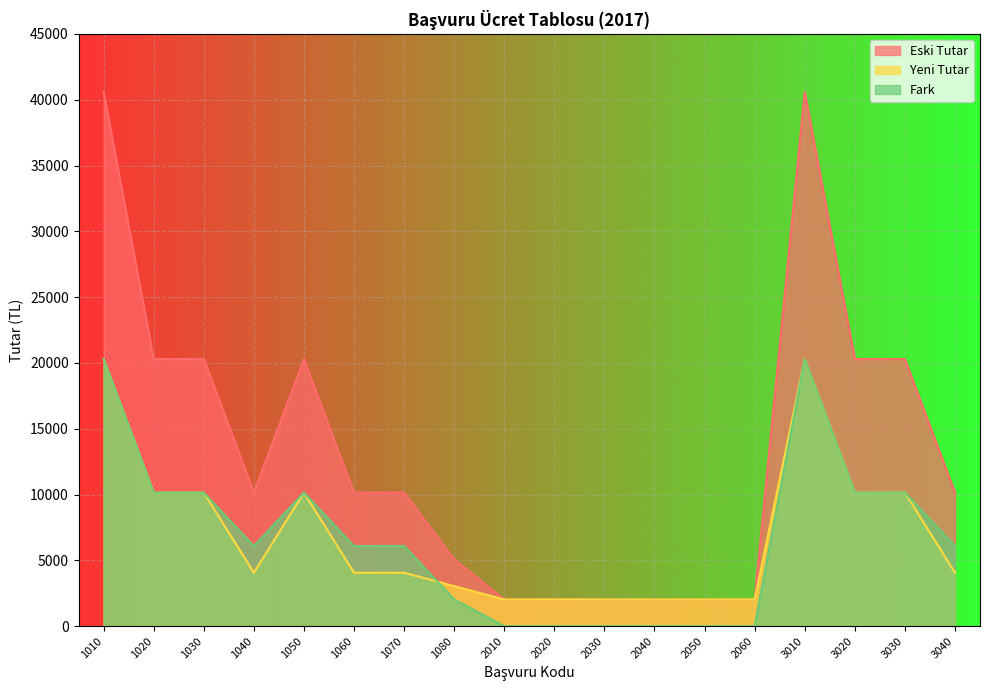

Reading left to right, list all the values displayed in this chart.

Eski Tutar: 40590.0	20295.0	20295.0	10147.5	20295.0	10147.5	10147.5	5073.8	2029.5	2029.5	2029.5	2029.5	2029.5	2029.5	40590.0	20295.0	20295.0	10147.5
Yeni Tutar: 20295.0	10147.5	10147.5	4059.0	10147.5	4059.0	4059.0	3044.2	2029.5	2029.5	2029.5	2029.5	2029.5	2029.5	20295.0	10147.5	10147.5	4059.0
Fark: 20295.0	10147.5	10147.5	6088.5	10147.5	6088.5	6088.5	2029.5	0.0	0.0	0.0	0.0	0.0	0.0	20295.0	10147.5	10147.5	6088.5